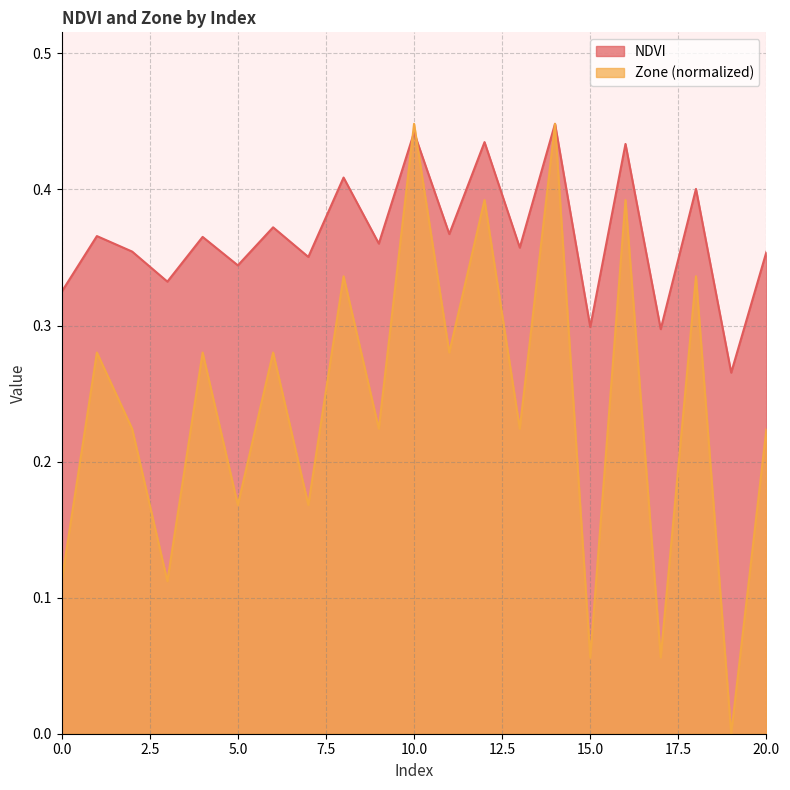

Rank the categories by Zone value from highest to lowest.

10, 14, 12, 16, 8, 18, 1, 4, 6, 11, 2, 9, 13, 20, 5, 7, 0, 3, 15, 17, 19